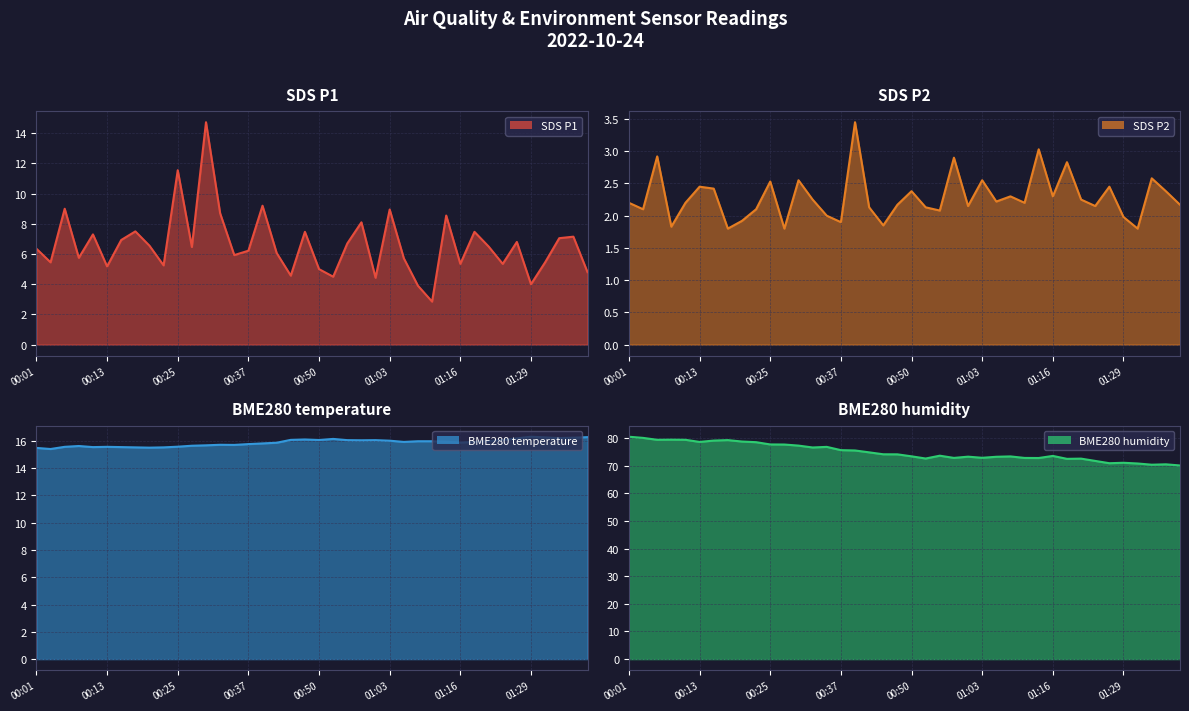

Which series has the largest total across all categories?

BME280_humidity